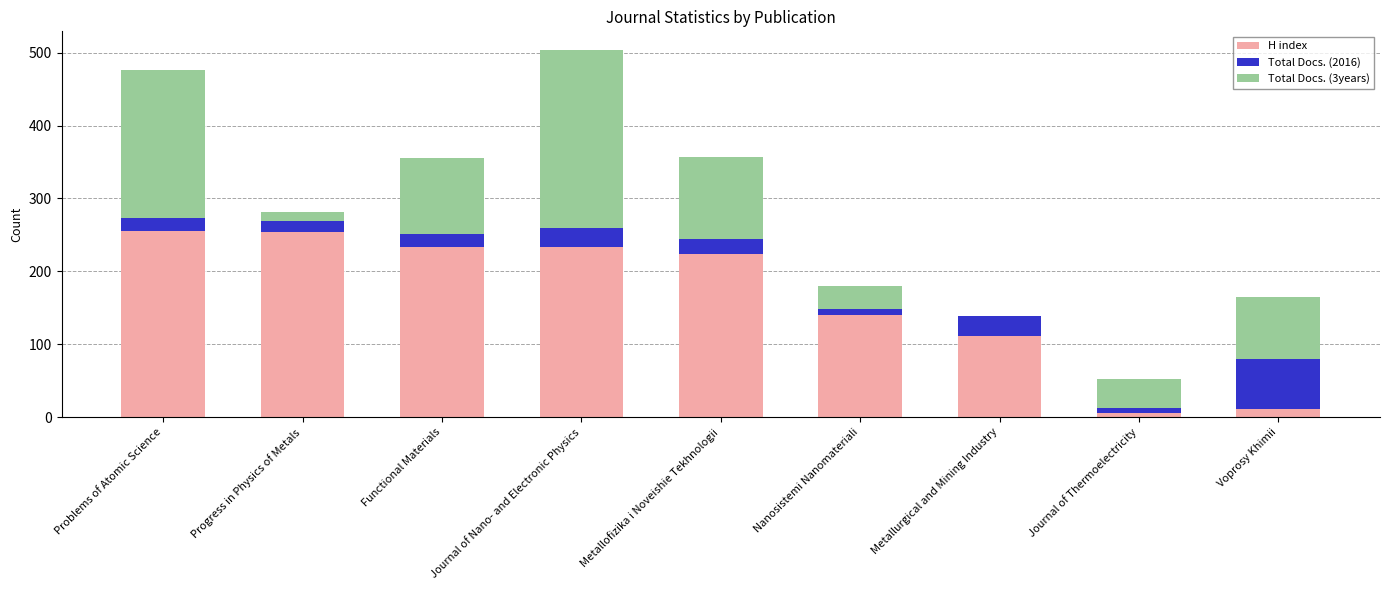

True or false: H index has a value of 254 at Progress in Physics of Metals.

True